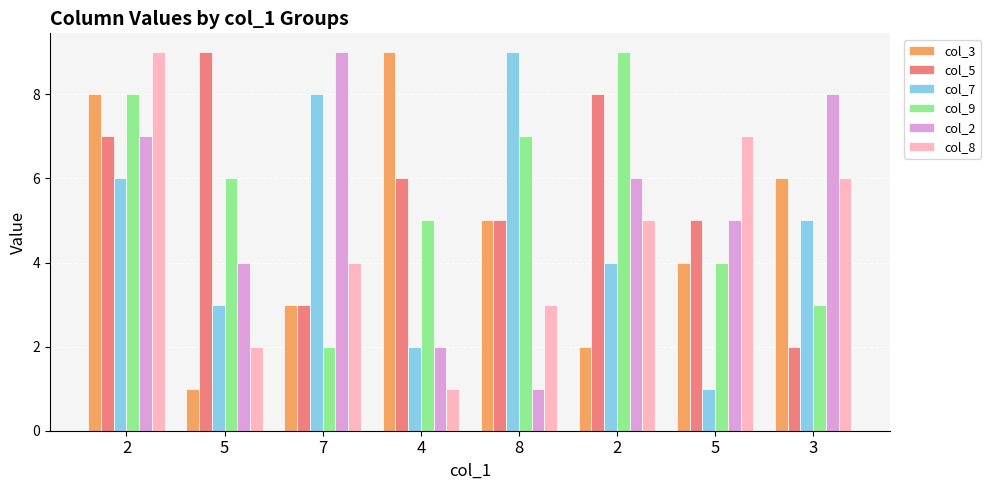

Does the chart contain stacked bars?

No